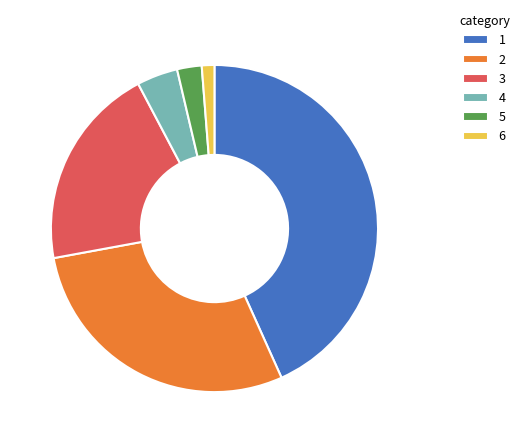

What is the ratio of the value at 1 to the value at 6?

34.7